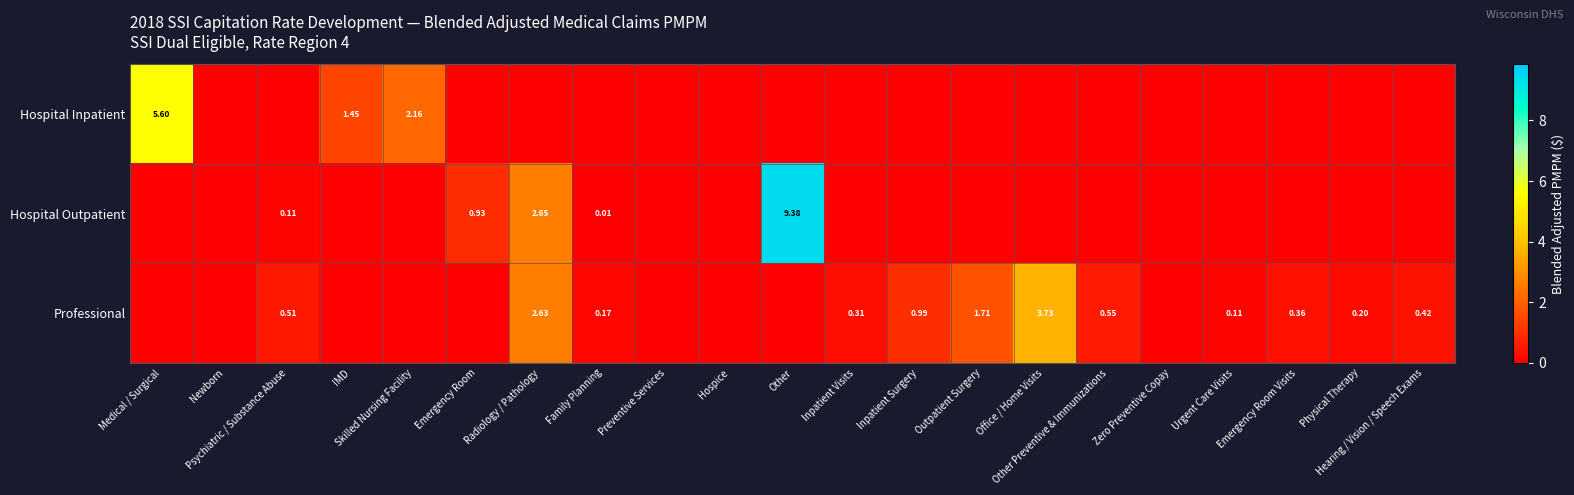

Which has a higher value, Preventive Services or Newborn?

Preventive Services